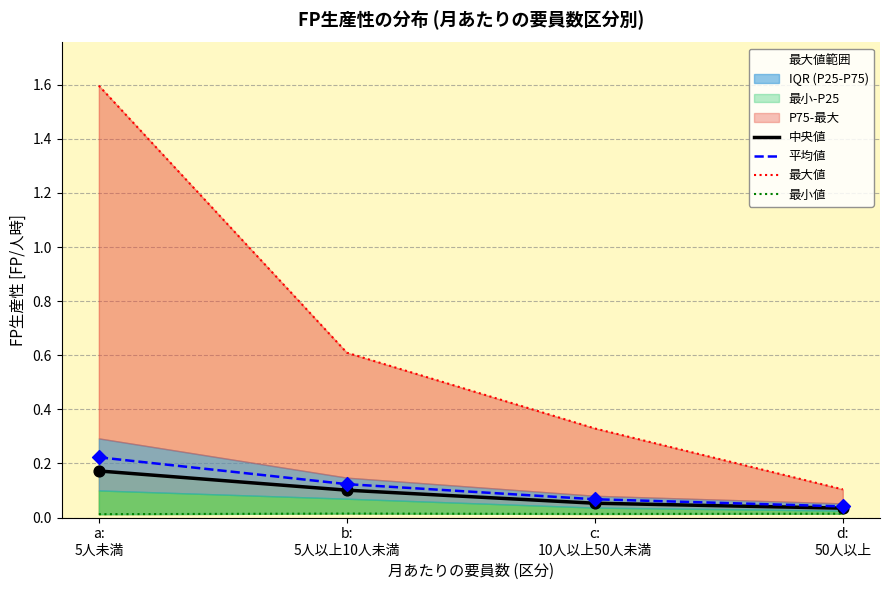

Is the value of 最小値 at c:
10人以上50人未満 greater than the value of 平均値 at c:
10人以上50人未満?

No